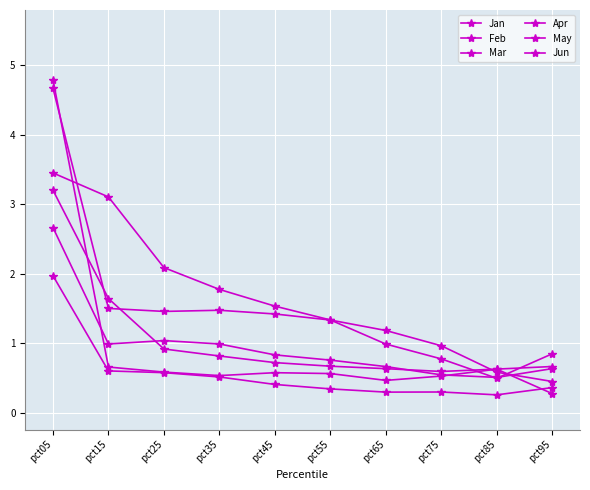

True or false: Jan has a value of 0.8 at pct45.

False